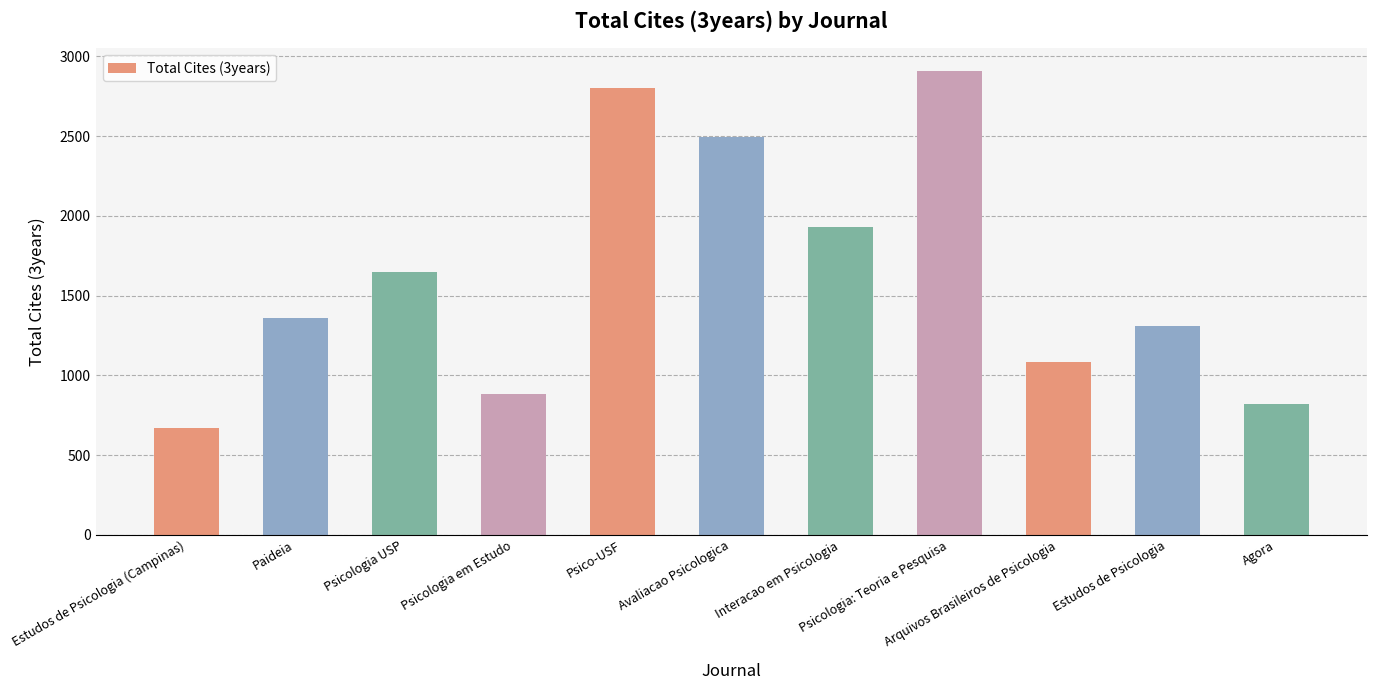

List the labels in order of value, largest first.

Psicologia: Teoria e Pesquisa, Psico-USF, Avaliacao Psicologica, Interacao em Psicologia, Psicologia USP, Paideia, Estudos de Psicologia, Arquivos Brasileiros de Psicologia, Psicologia em Estudo, Agora, Estudos de Psicologia (Campinas)